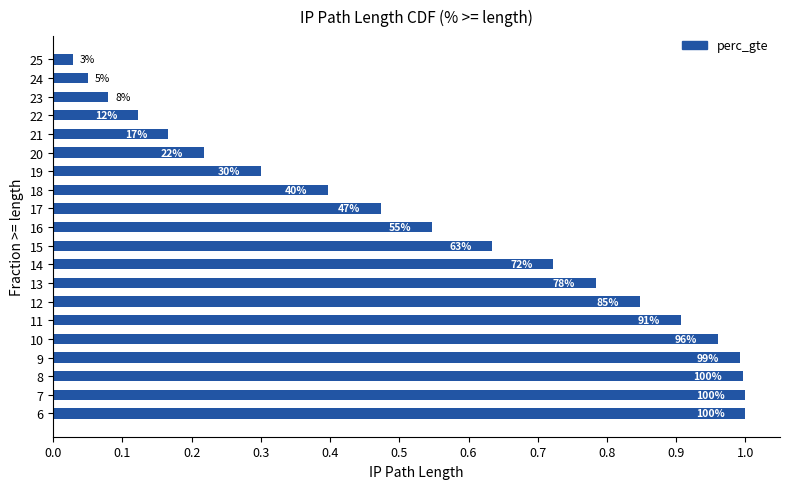

How many bars are there in total?

20